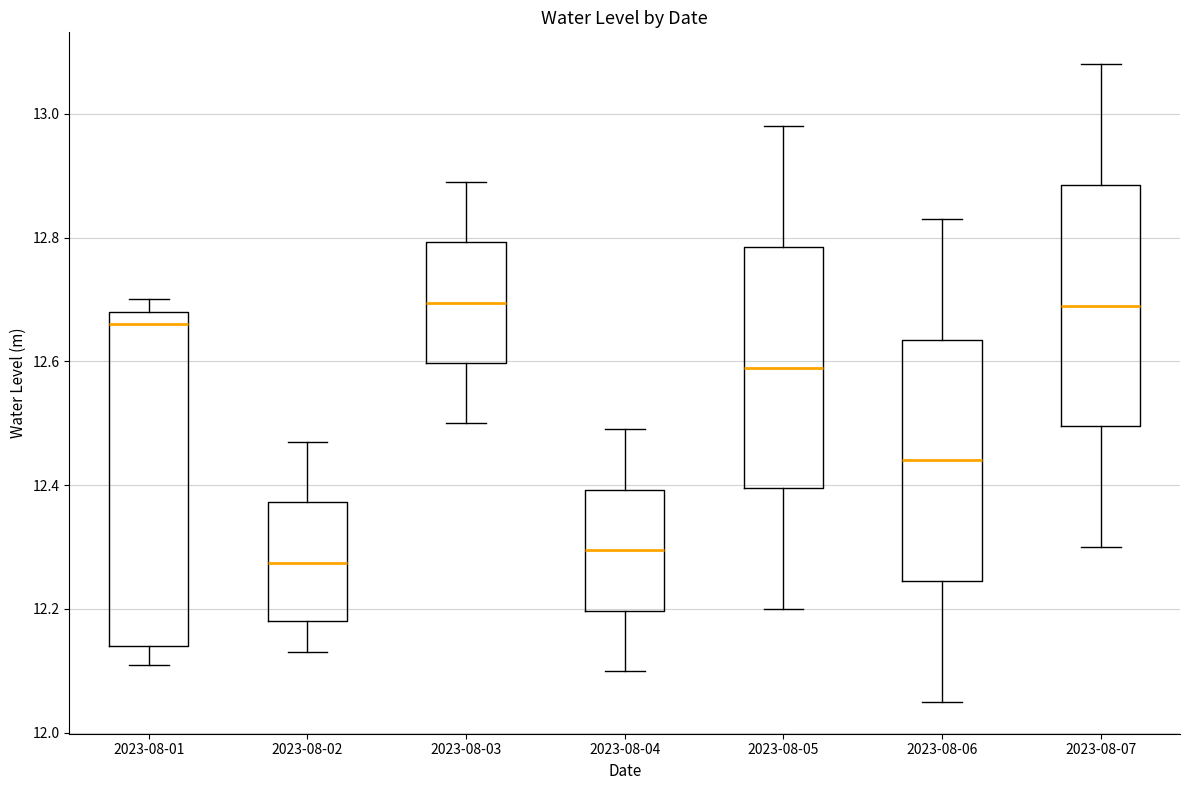

Reading left to right, read every box against the y-axis: the position of its median line, the range the box covers, and the ends of its whiskers. The values are not printed on the chart, so give them approximately, as read against the axis.

2023-08-01: median 12.66, box 12.14 to 12.68, whiskers 12.12 to 12.70
2023-08-02: median 12.28, box 12.18 to 12.38, whiskers 12.14 to 12.48
2023-08-03: median 12.70, box 12.60 to 12.80, whiskers 12.50 to 12.90
2023-08-04: median 12.30, box 12.20 to 12.40, whiskers 12.10 to 12.50
2023-08-05: median 12.60, box 12.40 to 12.78, whiskers 12.20 to 12.98
2023-08-06: median 12.44, box 12.24 to 12.64, whiskers 12.06 to 12.84
2023-08-07: median 12.70, box 12.50 to 12.88, whiskers 12.30 to 13.08